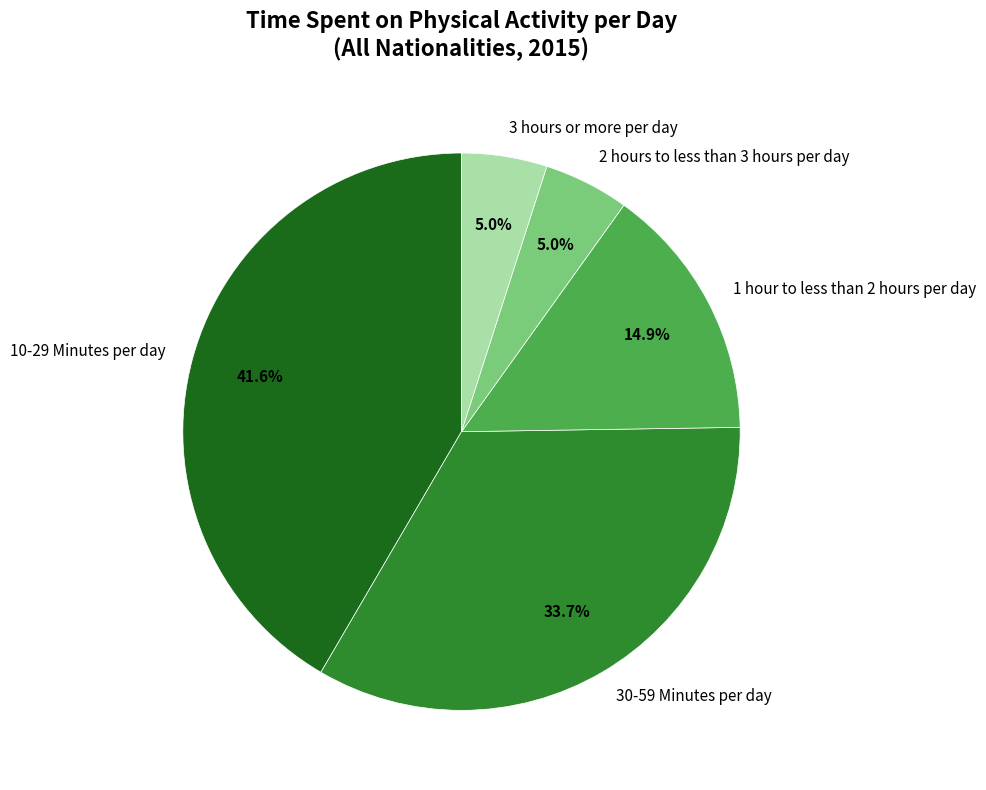

Combined, do 1 hour to less than 2 hours per day and 2 hours to less than 3 hours per day account for over 50%?

No